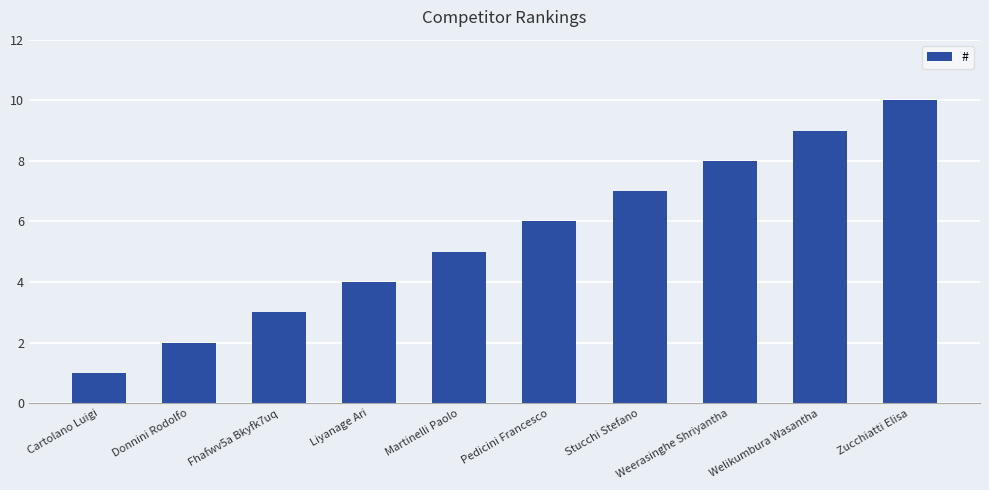

Rank the categories by value from highest to lowest.

Zucchiatti Elisa, Welikumbura Wasantha, Weerasinghe Shriyantha, Stucchi Stefano, Pedicini Francesco, Martinelli Paolo, Liyanage Ari, Fhafwv5a Bkyfk7uq, Donnini Rodolfo, Cartolano Luigi